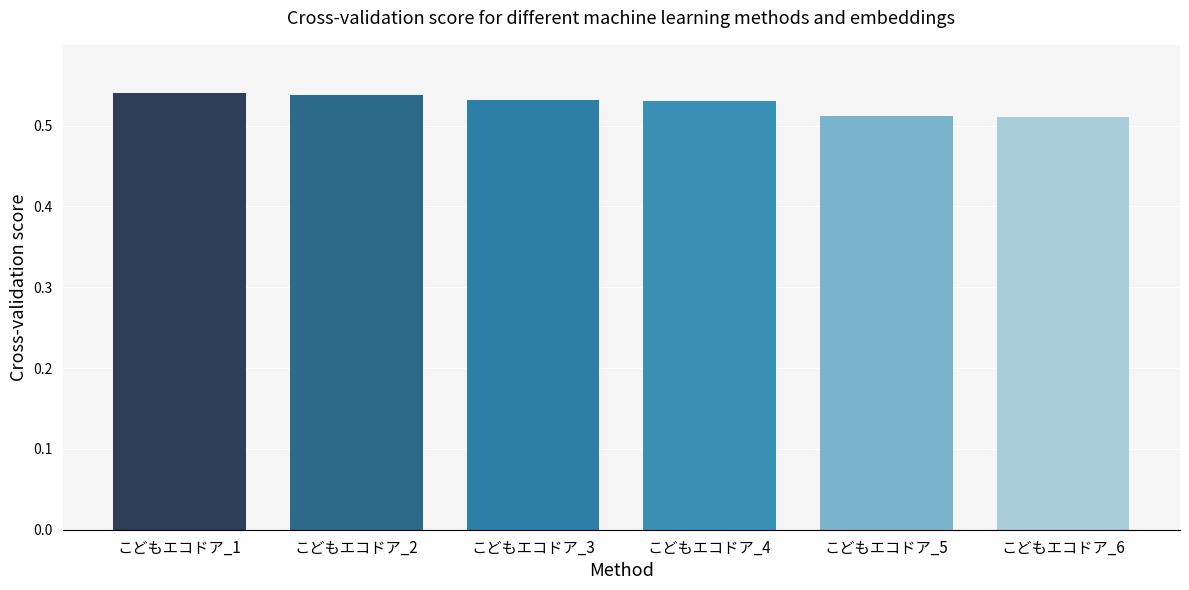

True or false: the data shows 0.7 at こどもエコドア_6.

False